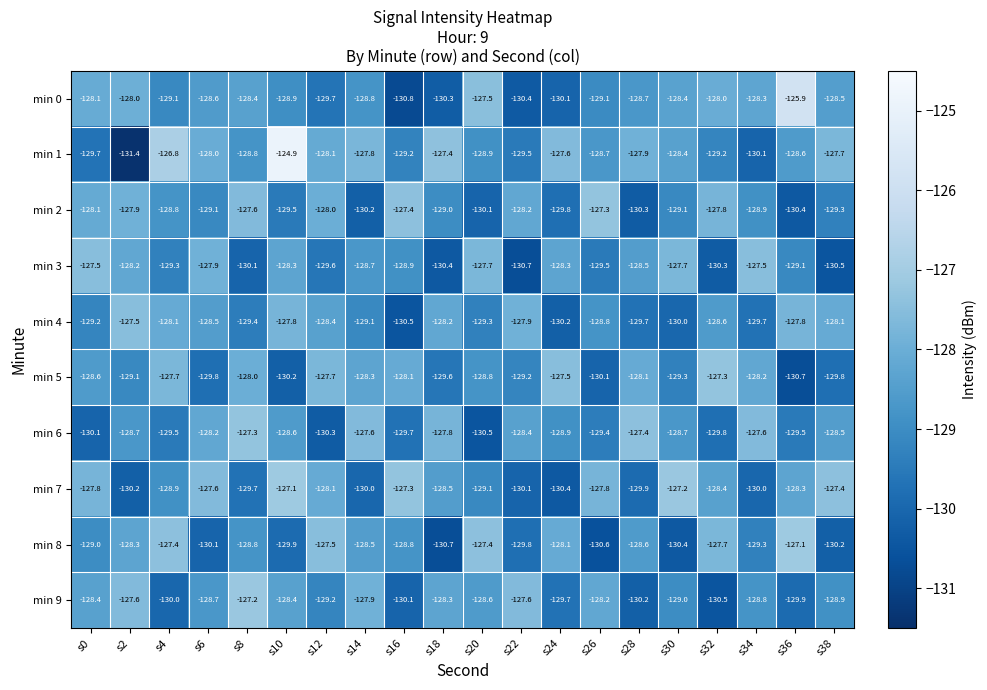

The min 5 series shows -128.8 at s20. True or false?

True